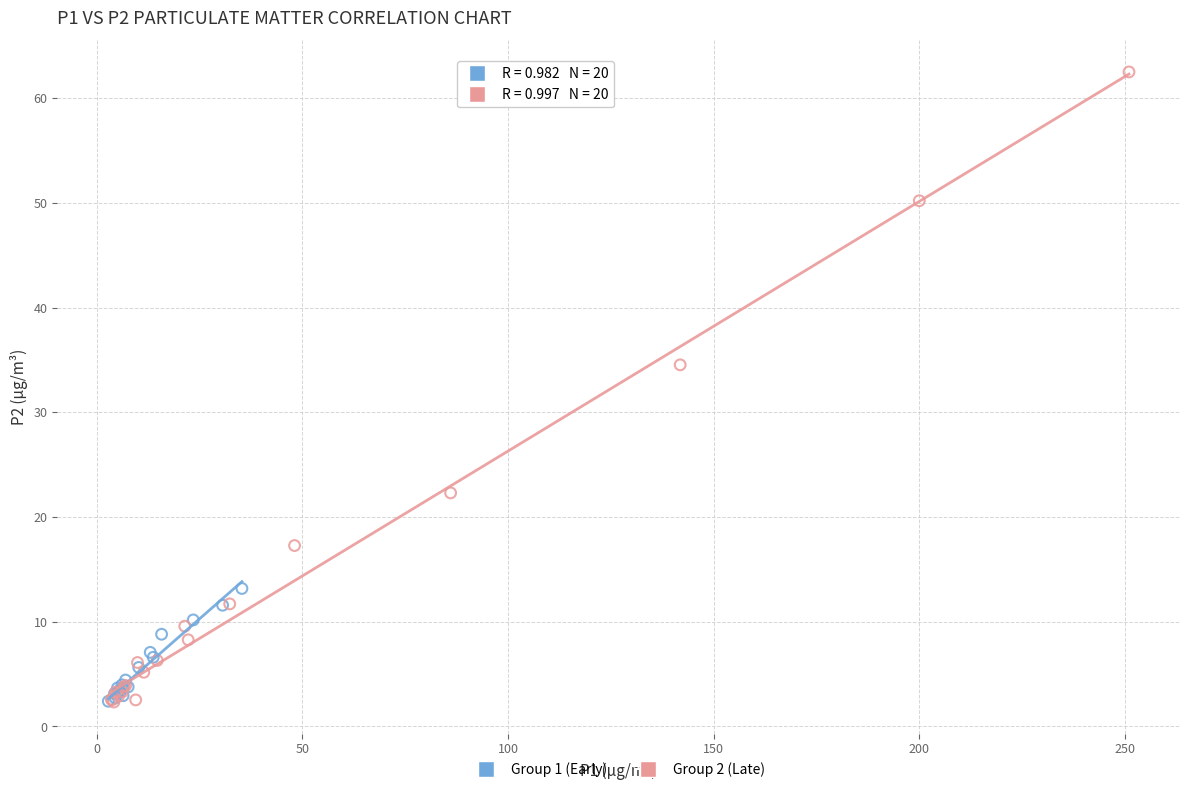

Which series contains the highest Y value?

Group 2 (Late)